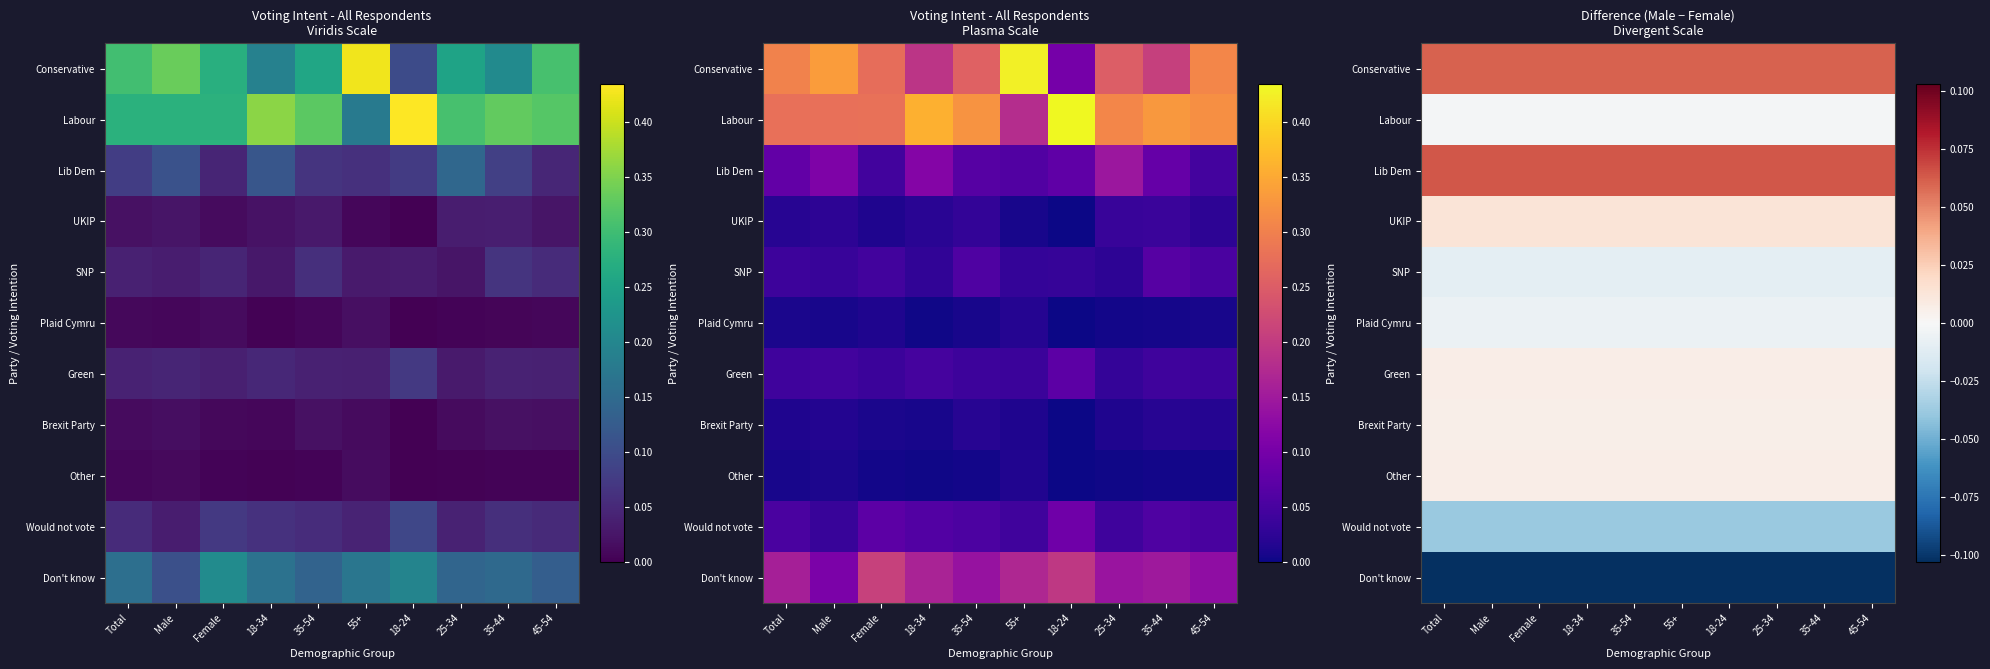

How many distinct data groups are displayed?

11